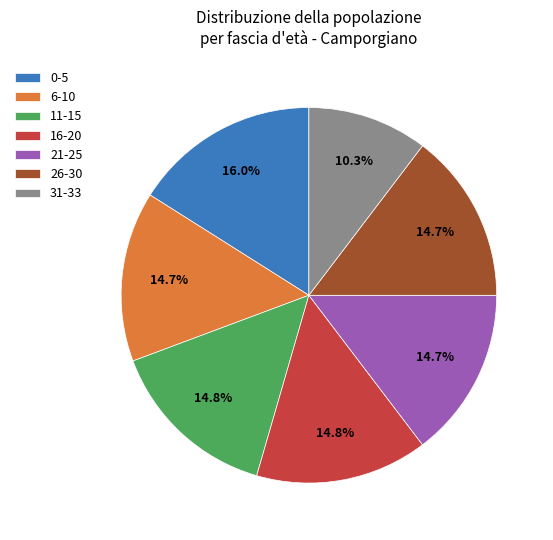

Is 21-25 the majority of the pie?

No